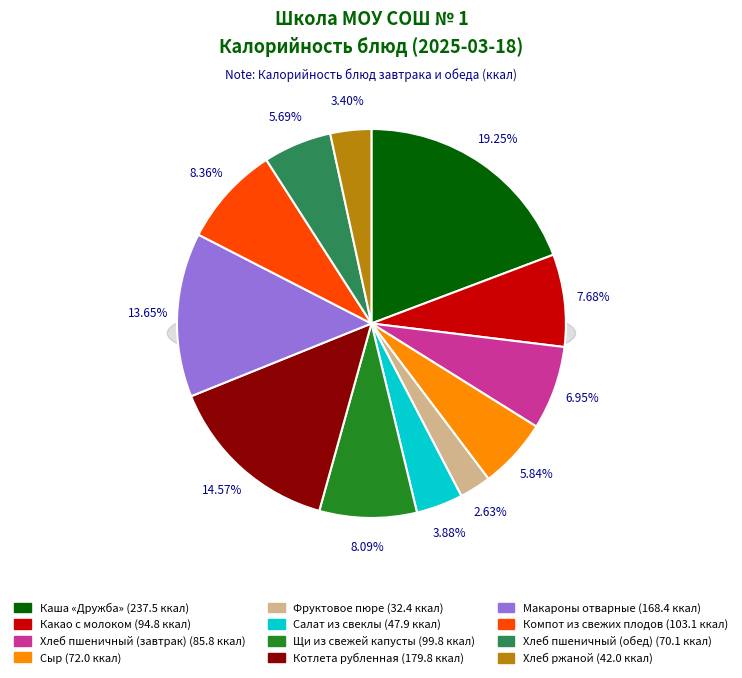

Count the number of slices in the pie.

12